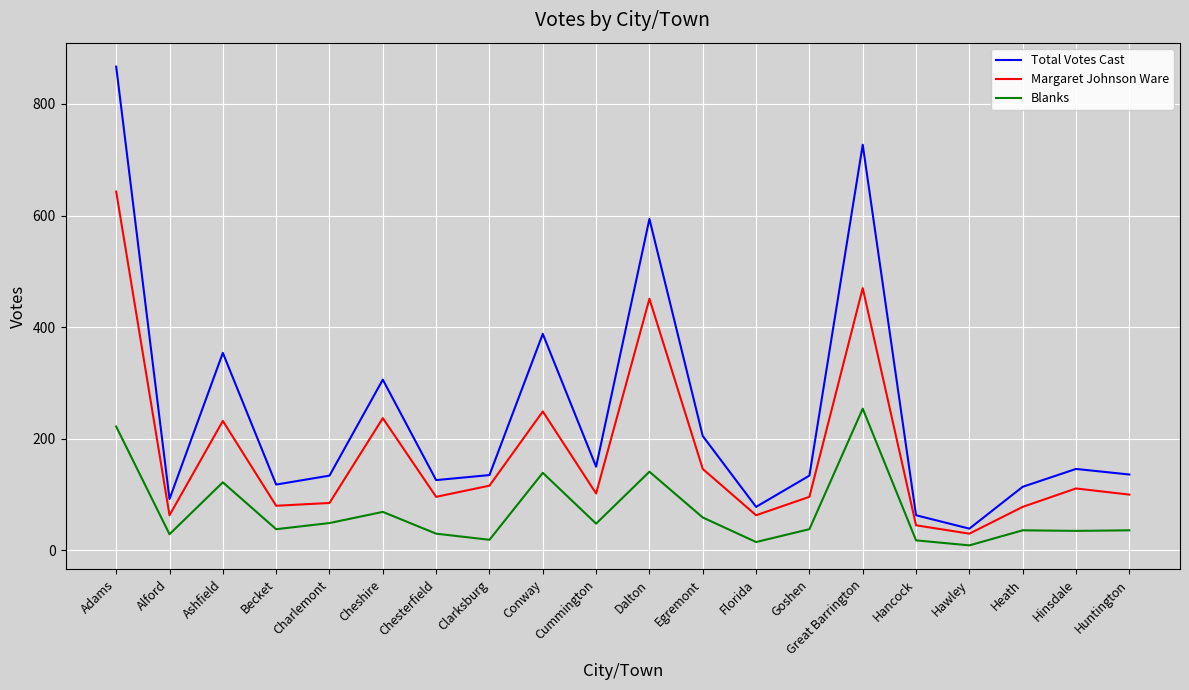

What is the difference between the Margaret Johnson Ware values at Alford and Huntington?

37